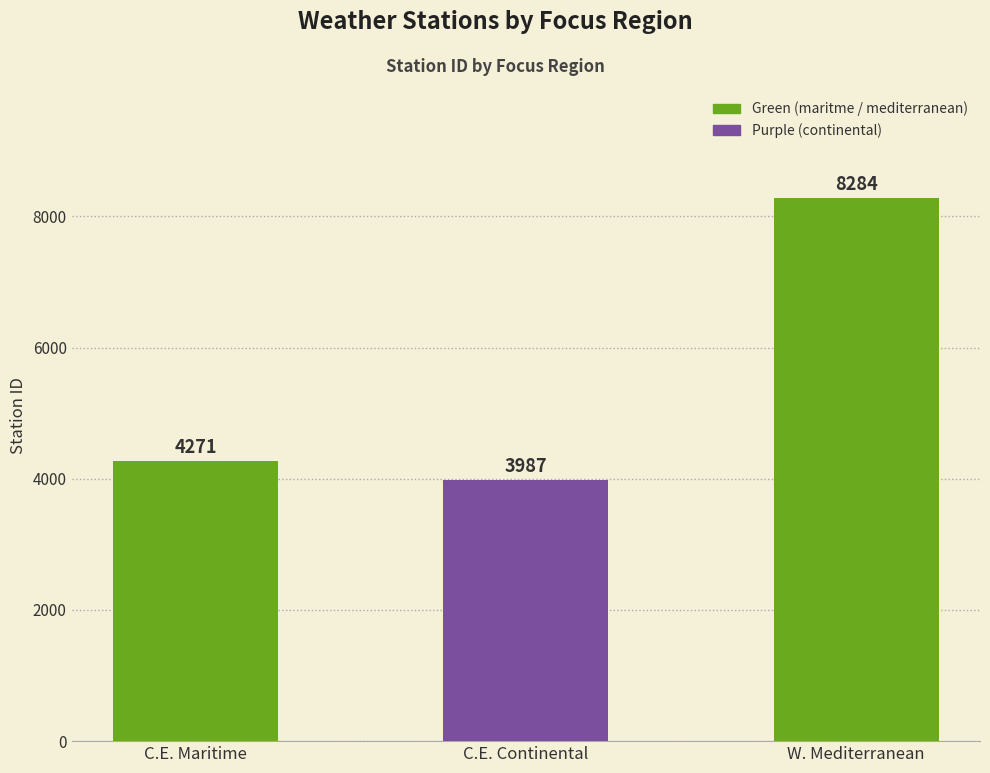

What is the label of the 2nd bar from the left?

C.E. Continental